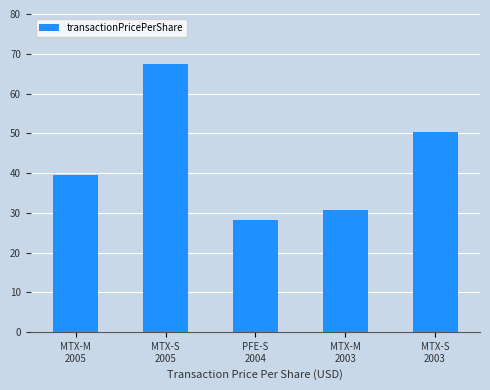

What is the label of the 5th bar from the left?

MTX-S
2003